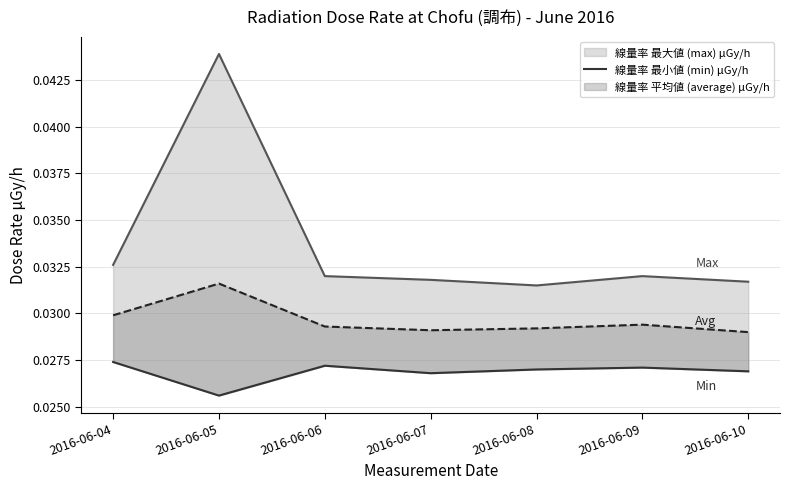

Does the chart display data point markers on the line(s)?

No